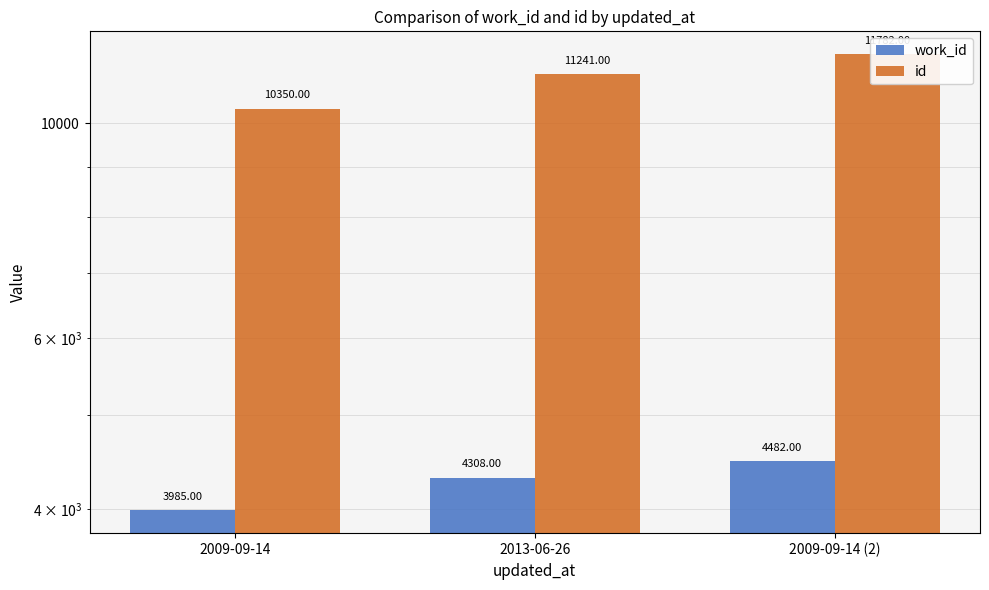

Where is id nearest to the value 11066?

2013-06-26